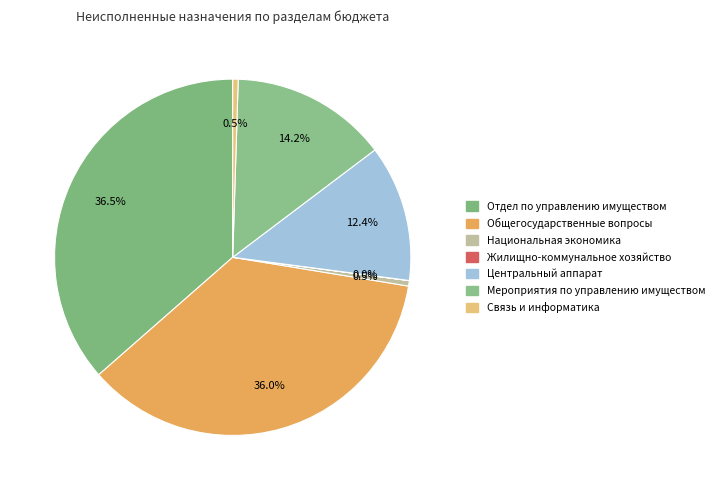

To the nearest percent, what portion does Мероприятия по управлению имуществом represent?

14%